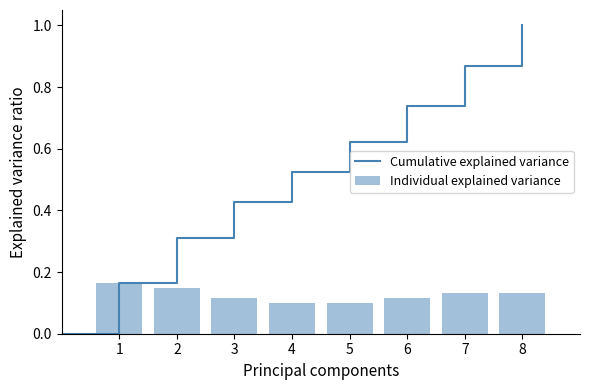

The Individual explained variance series shows 0.0 at 5. True or false?

False